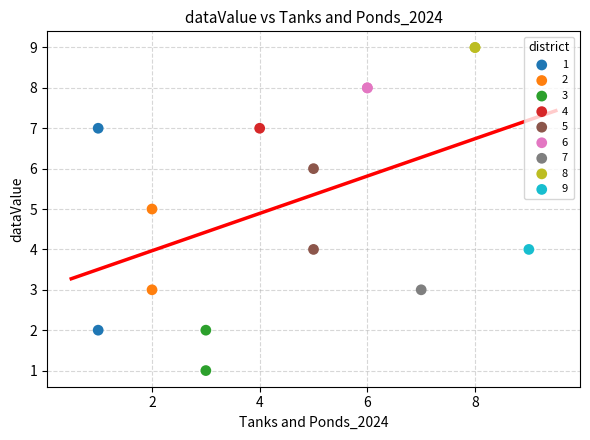

Which series reaches the maximum Y coordinate?

8